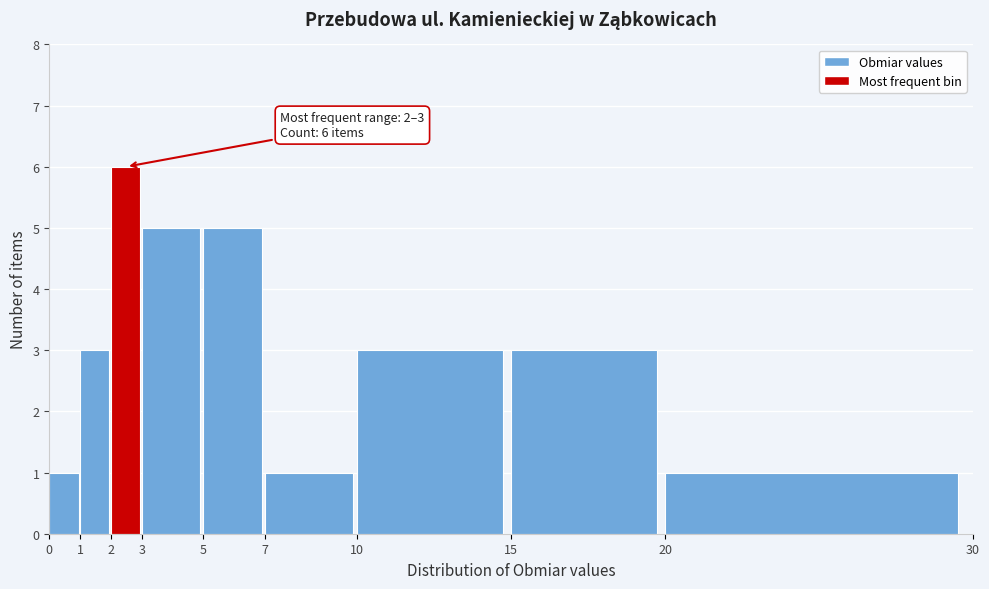

Over which range of the x-axis is the bar tallest?

2 to 3